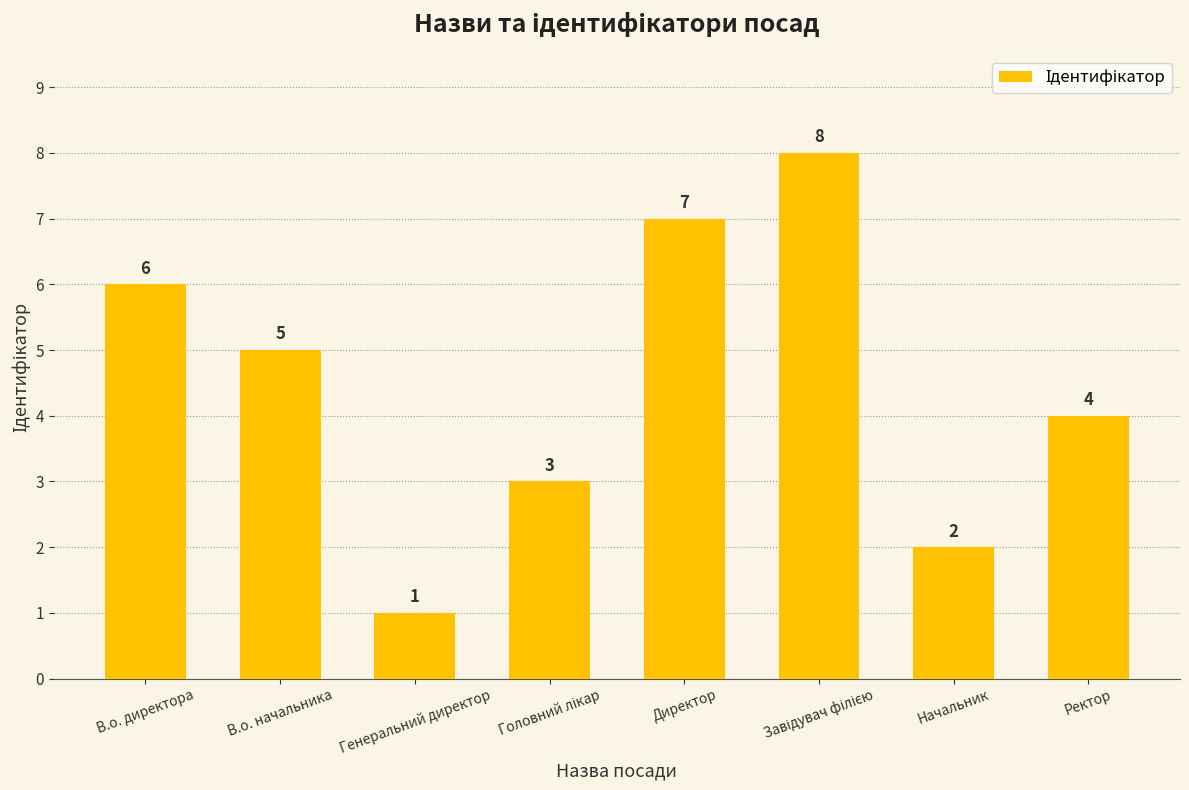

What value does the data have at Ректор?

4